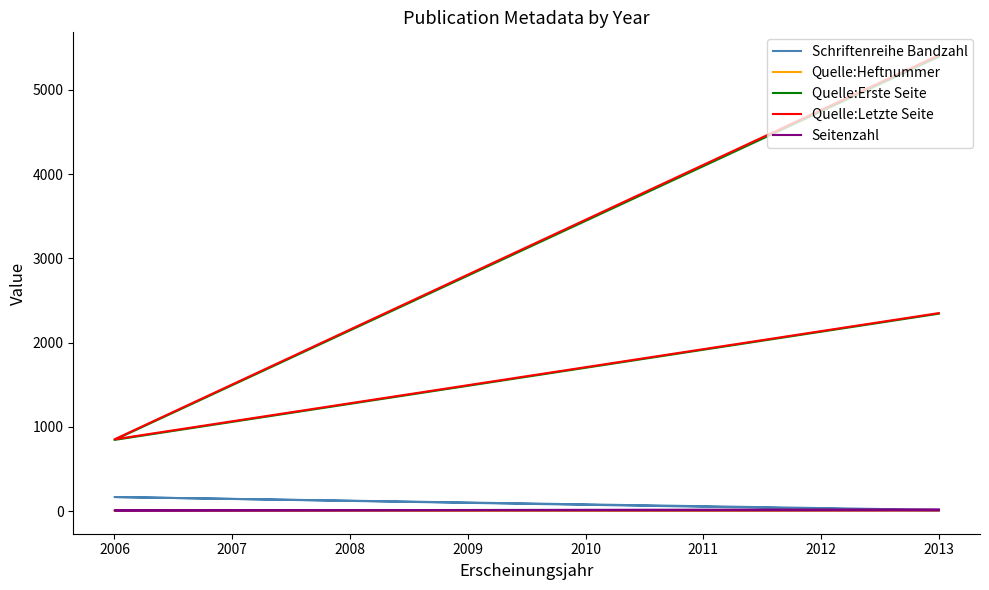

Reading right to left, what are all the values shown in this chart?

Schriftenreihe Bandzahl: 6	167	14
Quelle:Heftnummer: 7	2	12
Quelle:Erste Seite: 2343	845	5393
Quelle:Letzte Seite: 2350	852	5412
Seitenzahl: 8	8	20